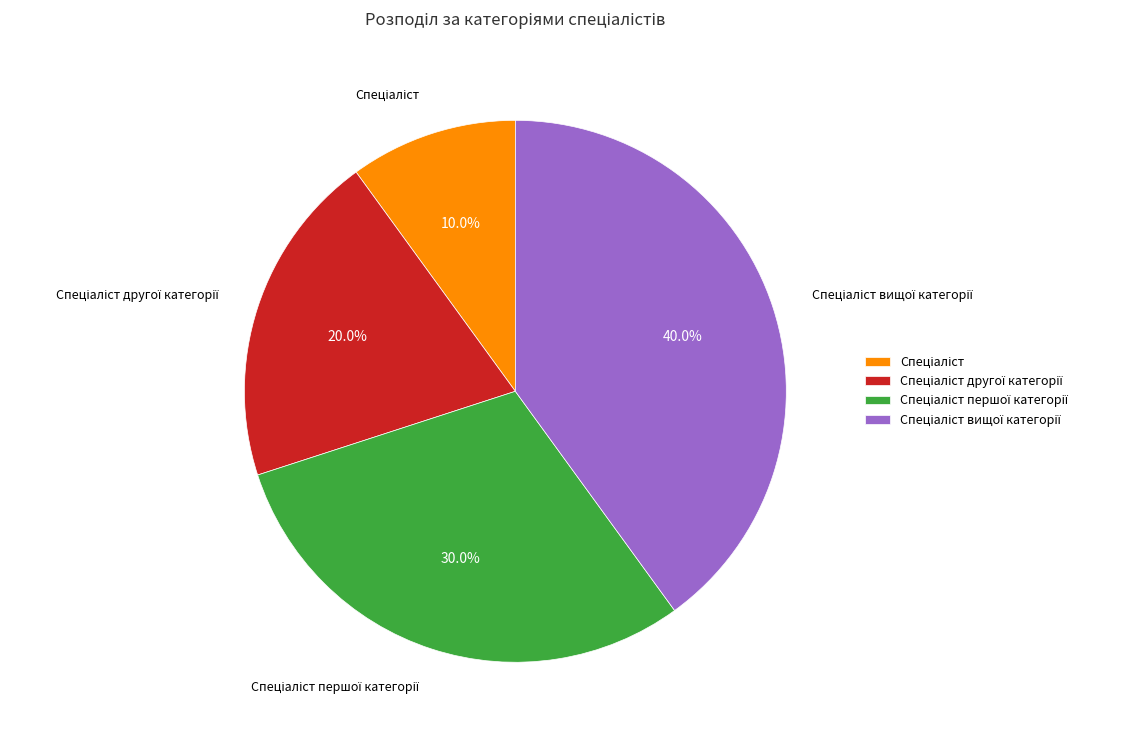

Is there a majority slice in this chart?

No